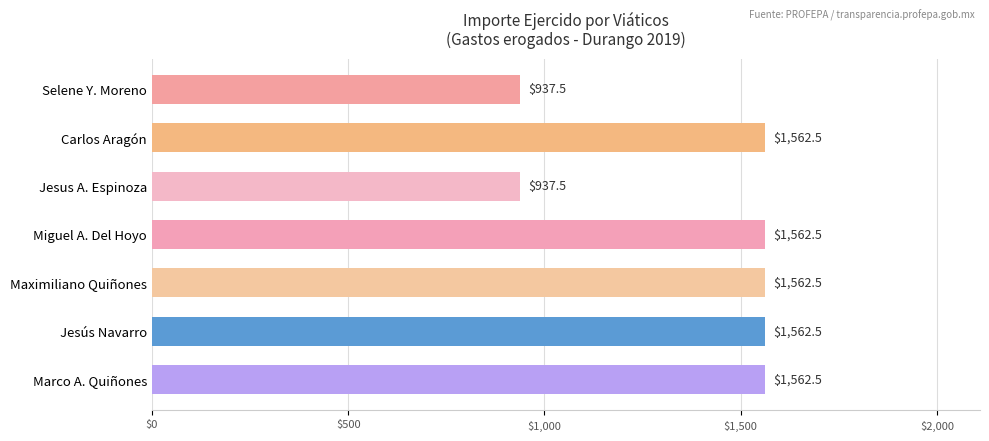

Reading bottom to top, what are all the values shown in this chart?

1562.5	1562.5	1562.5	1562.5	937.5	1562.5	937.5